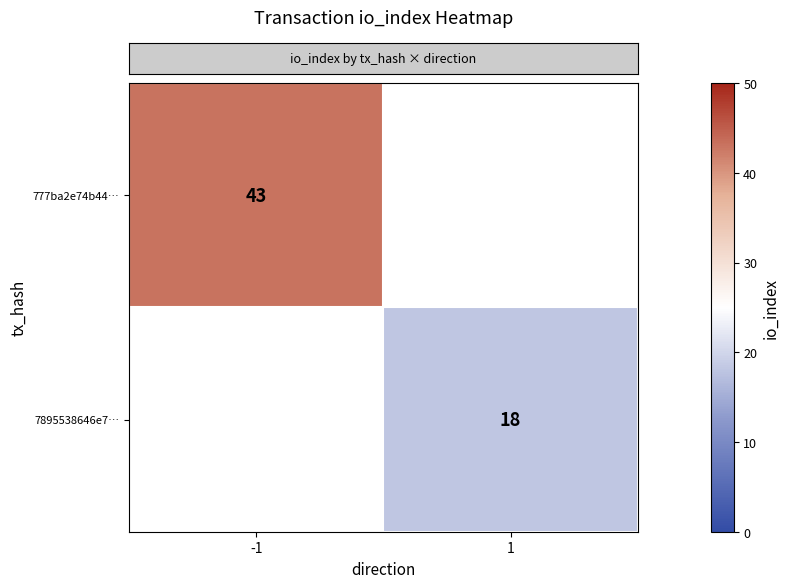

Rank the categories by row_1 value from lowest to highest.

-1, 1